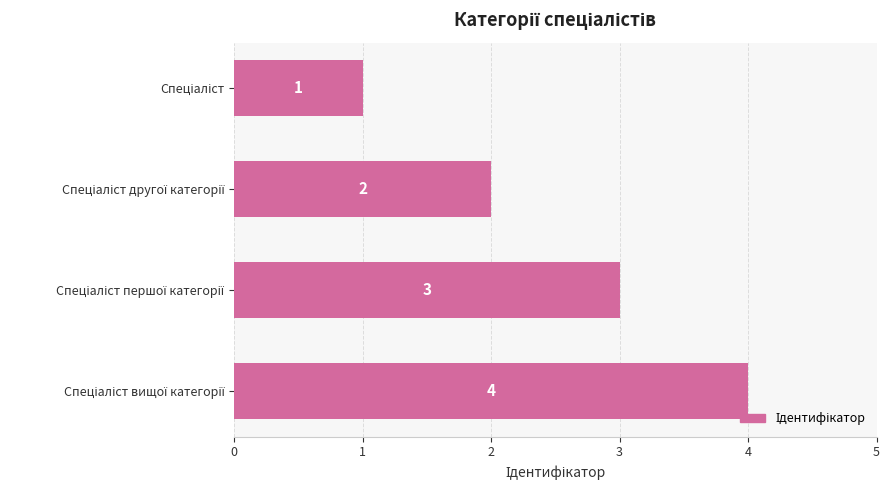

Count the values in the range 2 to 4.

3